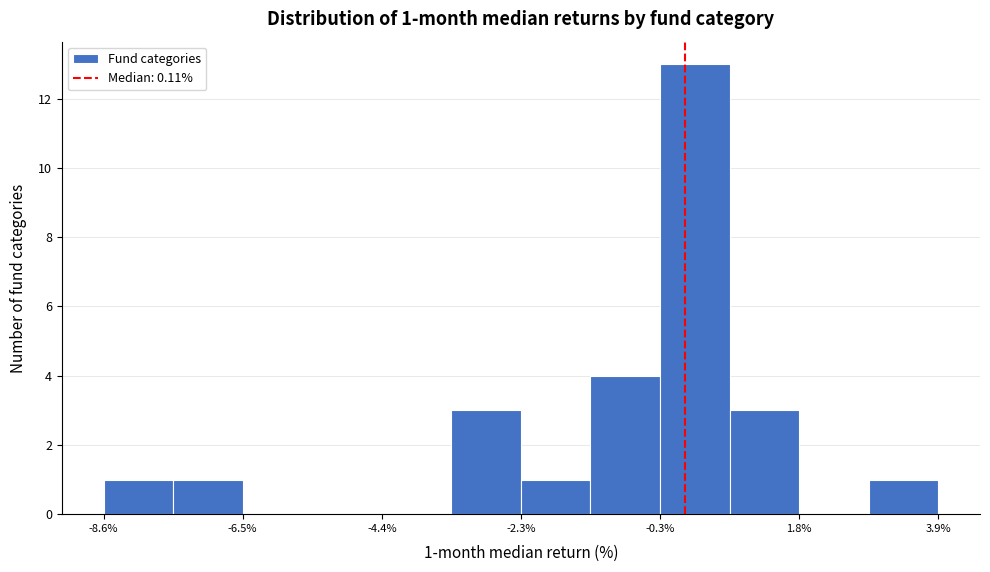

Around what value on the x-axis is the tallest bar? Give the approximate position of its centre, as read against the axis.

0.5